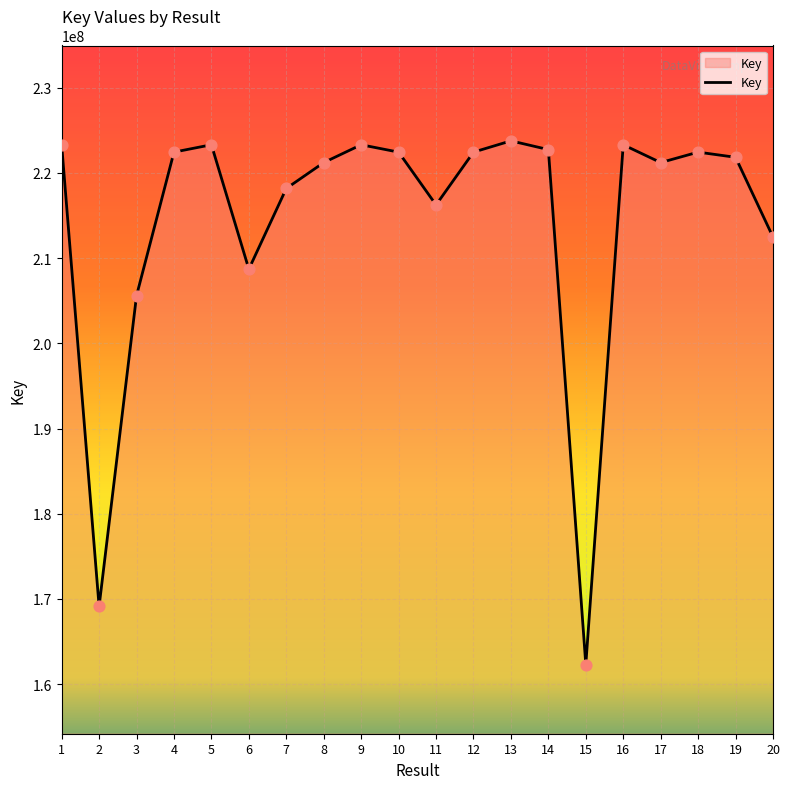

What is the change in value from 7 to 8?

+3036803